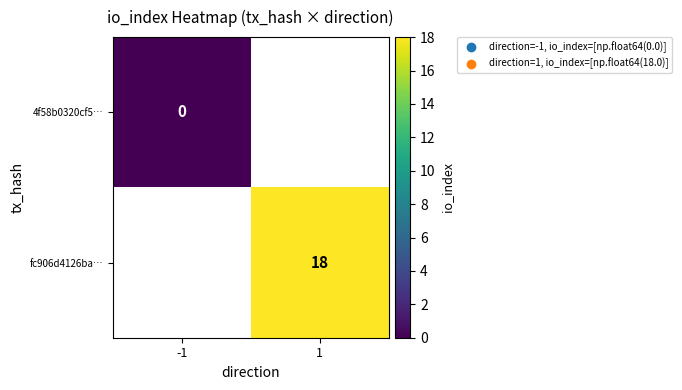

Which series has the largest range (max minus min)?

4f58b0320cf5…